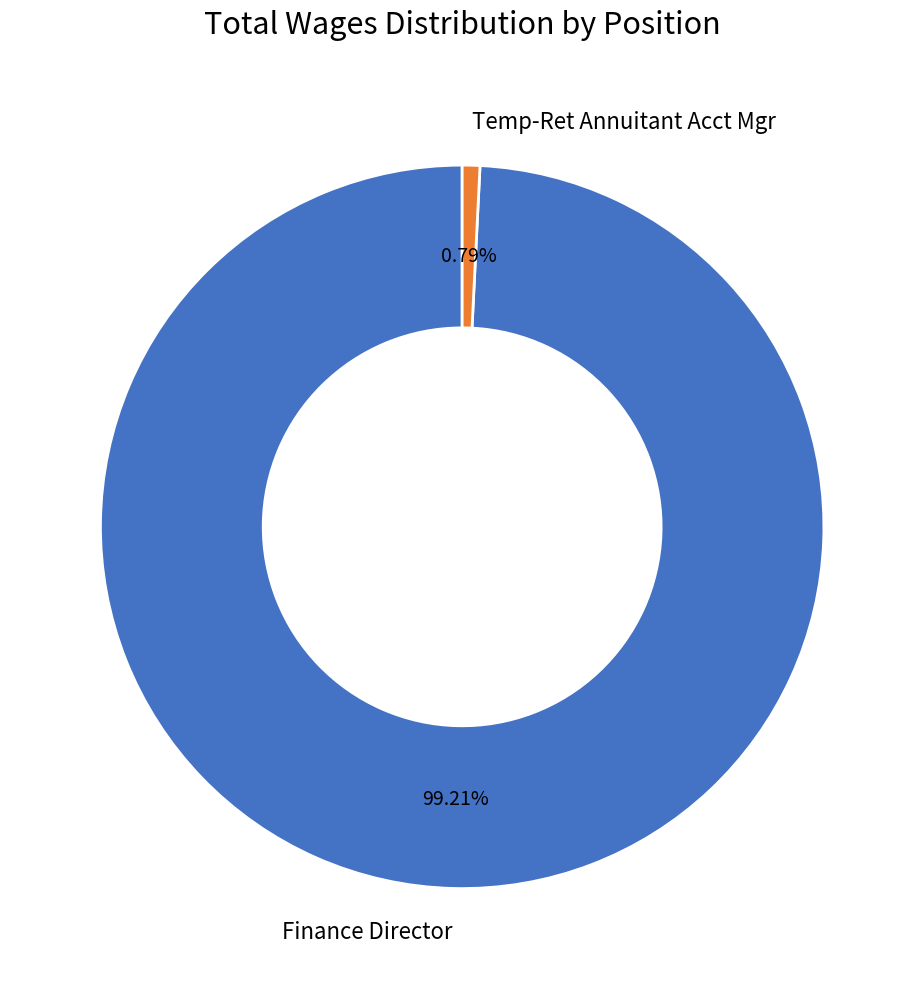

Which slice is the smallest?

Temp-Ret Annuitant Acct Mgr